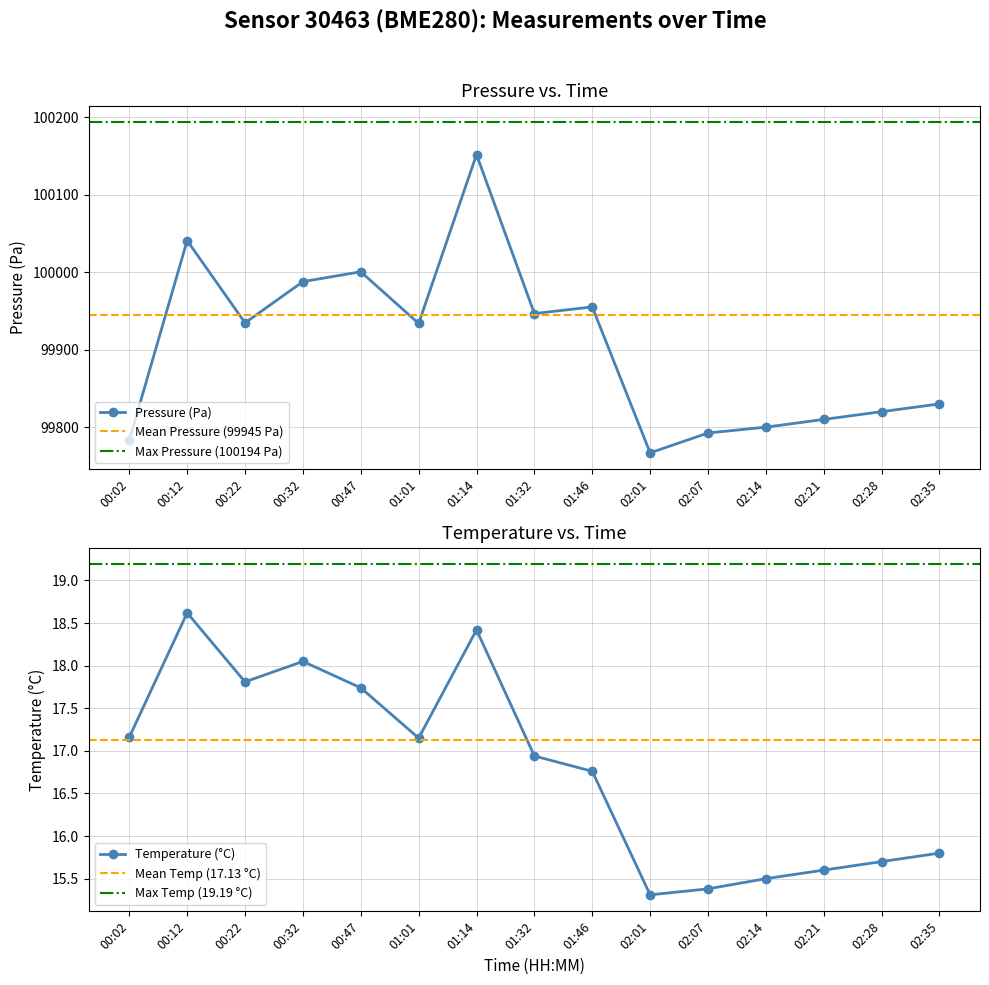

Which category has the lowest value across all series?

02:01